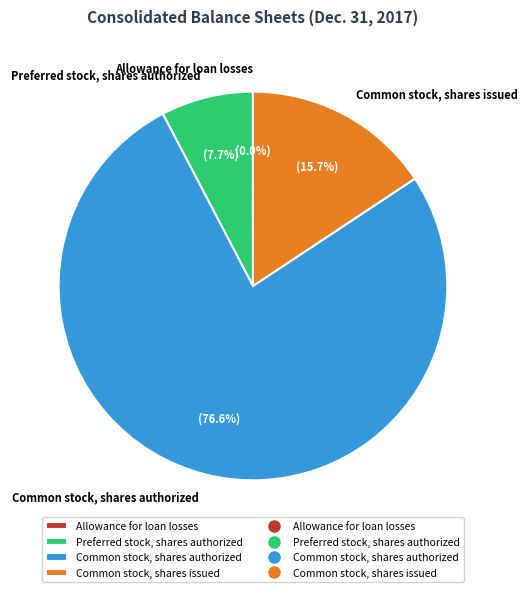

What is the majority slice?

Common stock, shares authorized